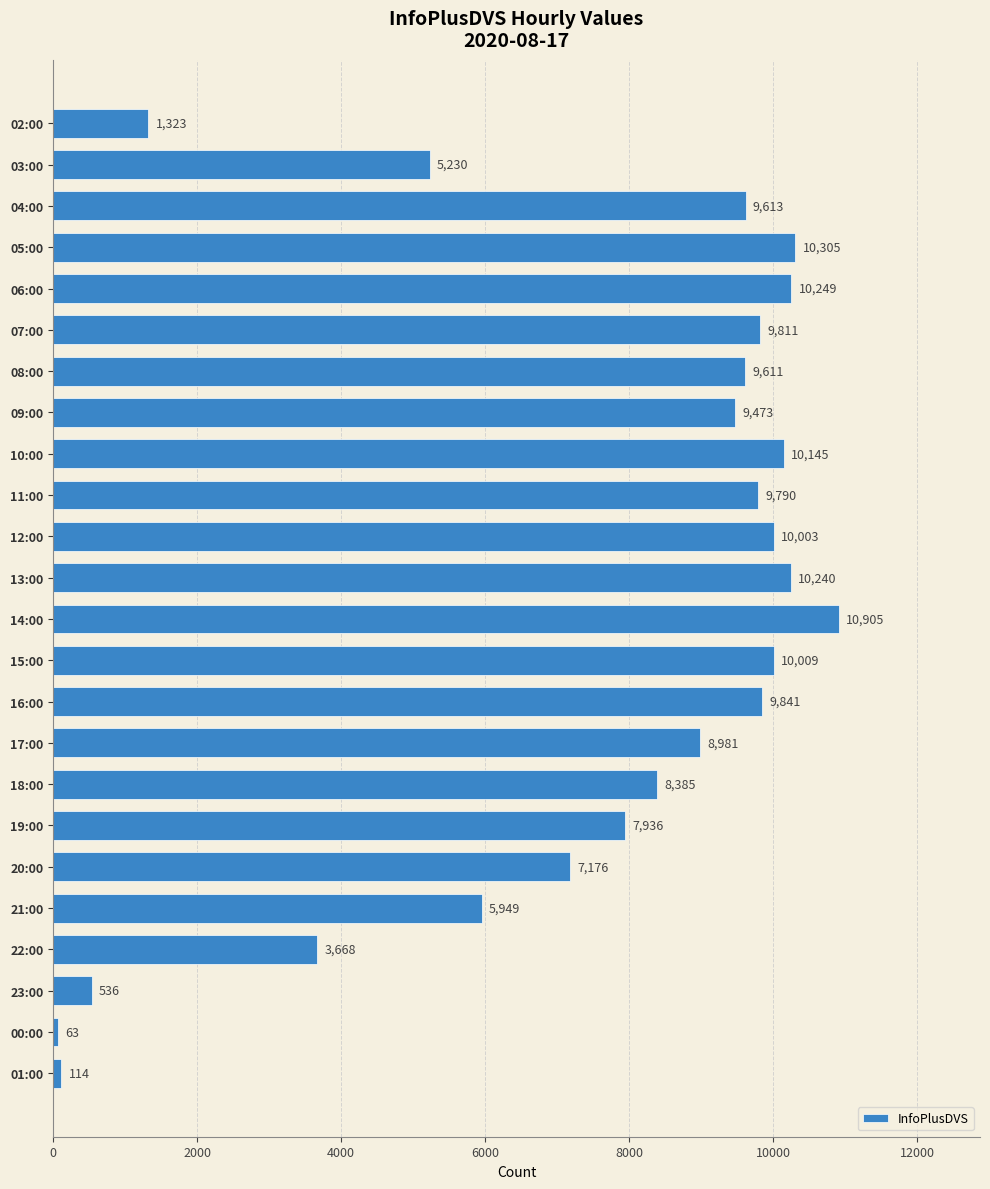

Reading top to bottom, extract all data points from this chart.

02:00=1323	03:00=5230	04:00=9613	05:00=10305	06:00=10249	07:00=9811	08:00=9611	09:00=9473	10:00=10145	11:00=9790	12:00=10003	13:00=10240	14:00=10905	15:00=10009	16:00=9841	17:00=8981	18:00=8385	19:00=7936	20:00=7176	21:00=5949	22:00=3668	23:00=536	00:00=63	01:00=114